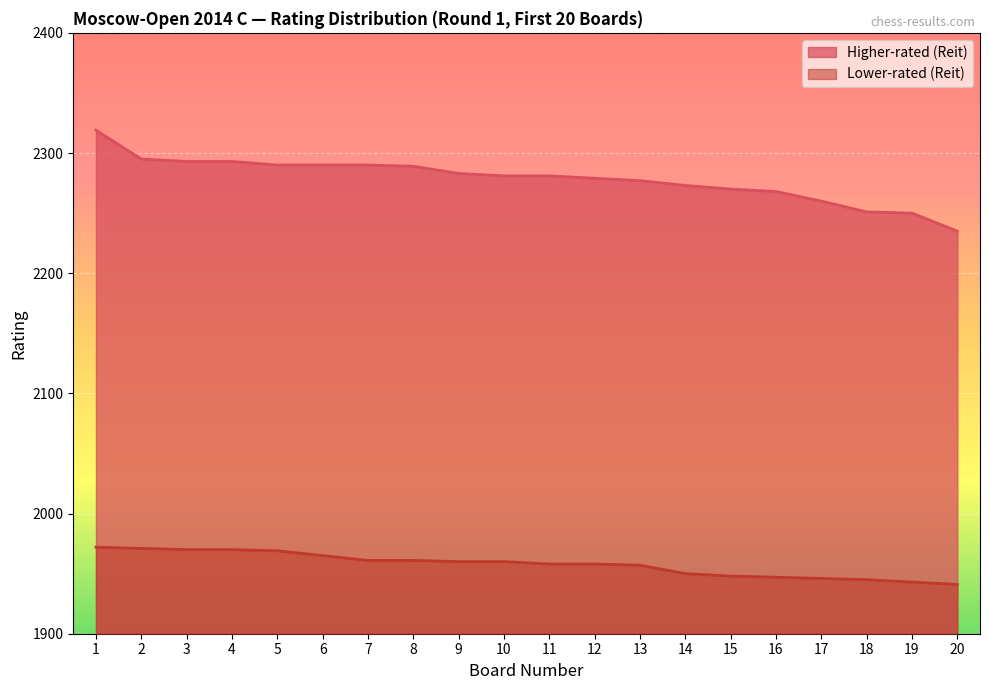

How many categories are shown in the chart?

20